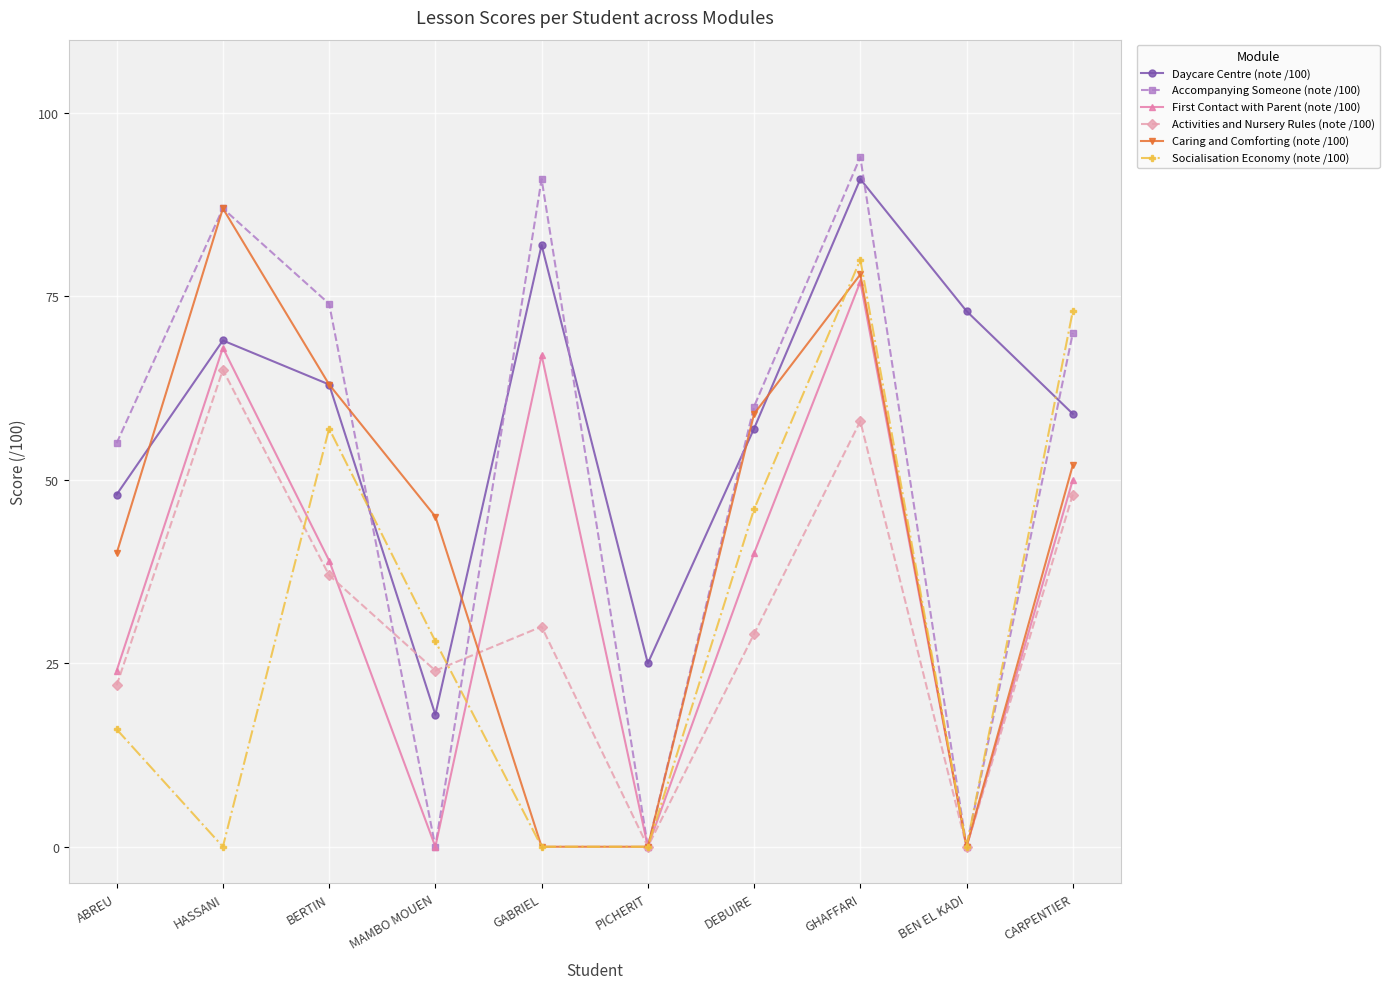

The Caring and Comforting (note /100) series shows 127 at GHAFFARI. True or false?

False